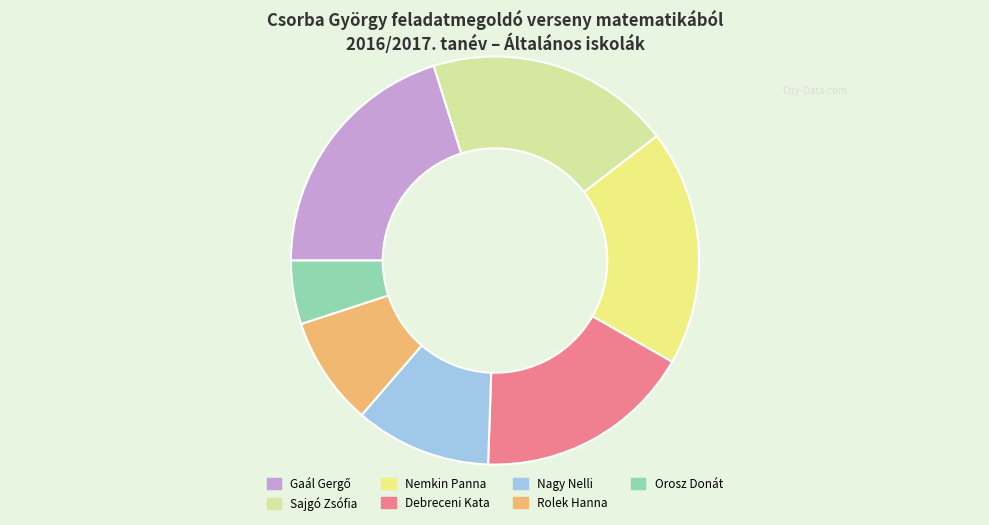

Do Rolek Hanna and Orosz Donát together represent more than half of the pie?

No